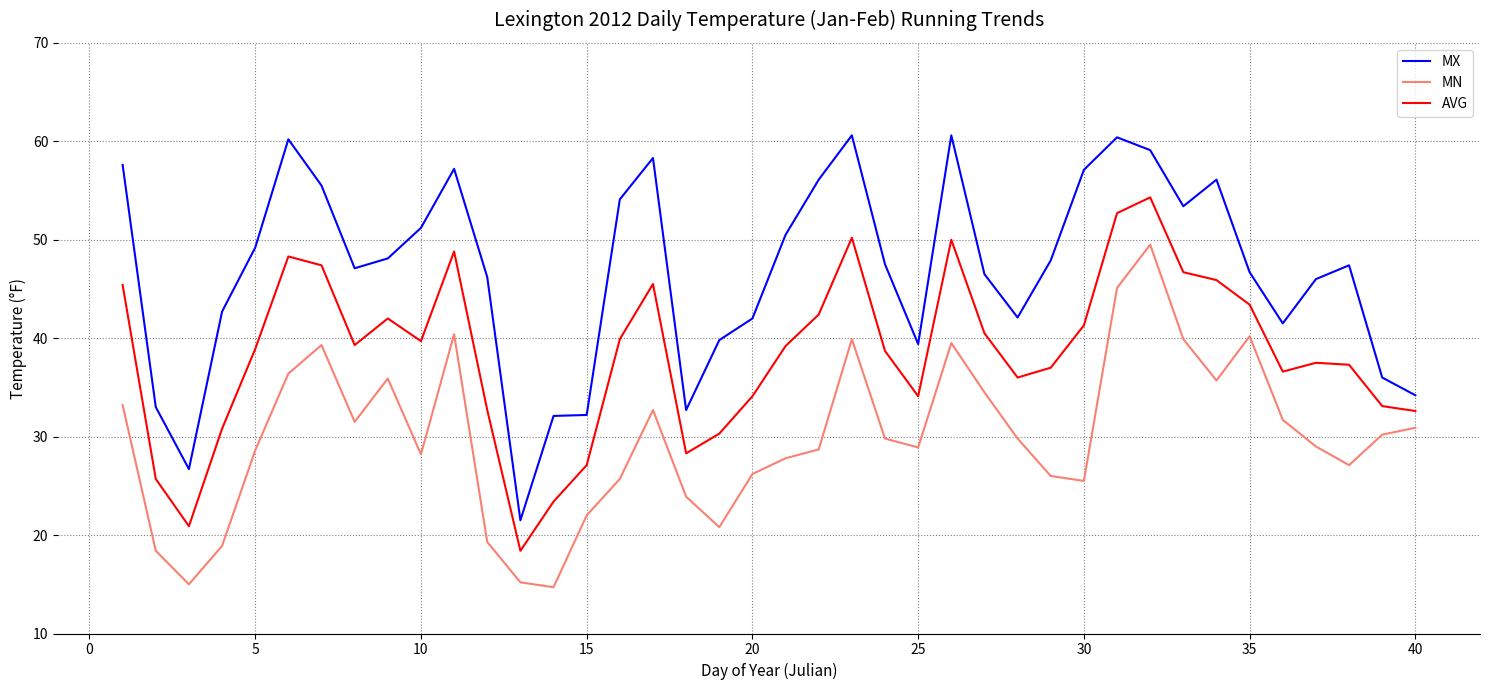

What is the difference between the maximum and minimum values in the MX series?

39.1